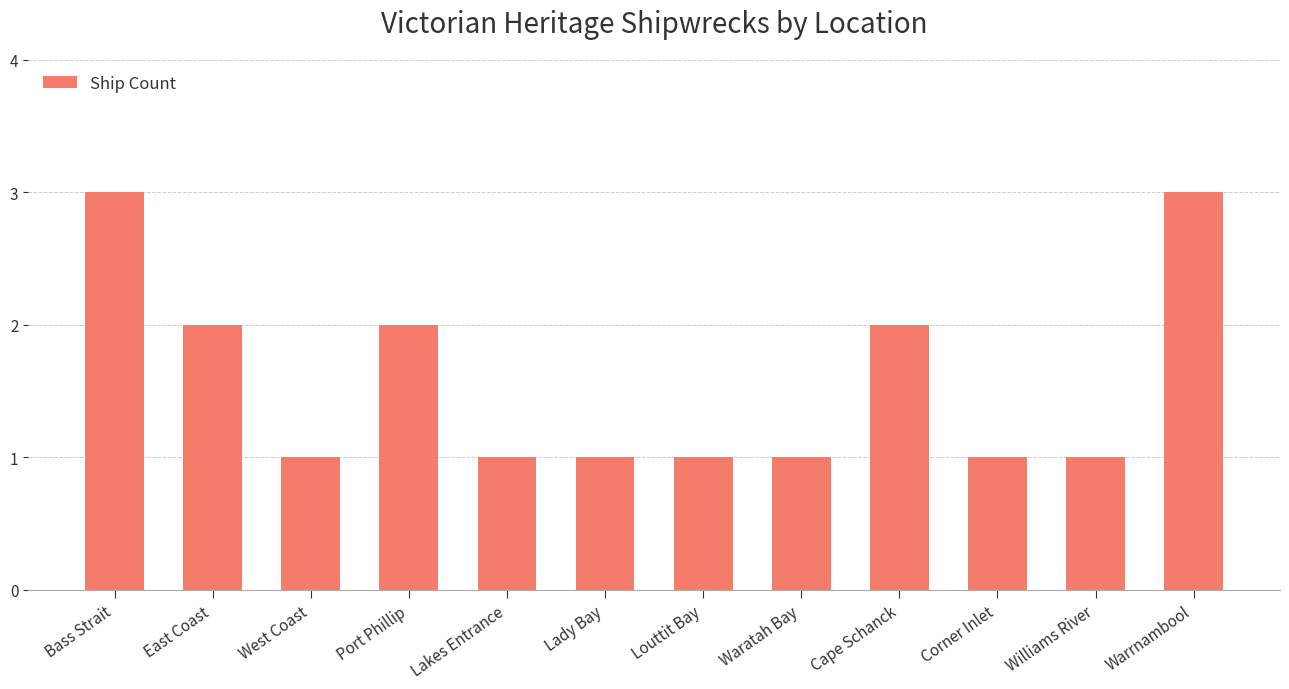

What is the sum of the values at Warrnambool and Port Phillip?

5